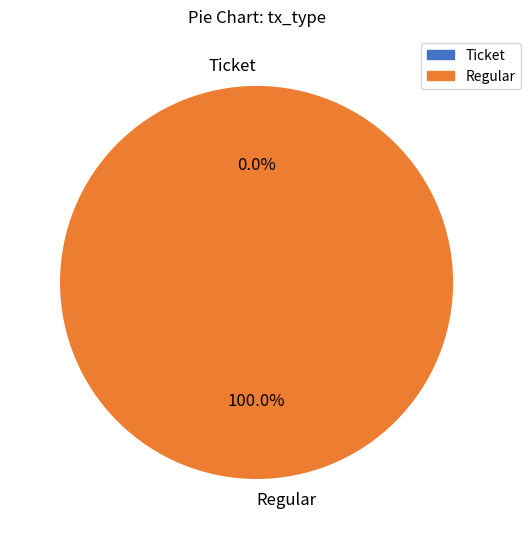

Which has a higher value, Regular or Ticket?

Regular